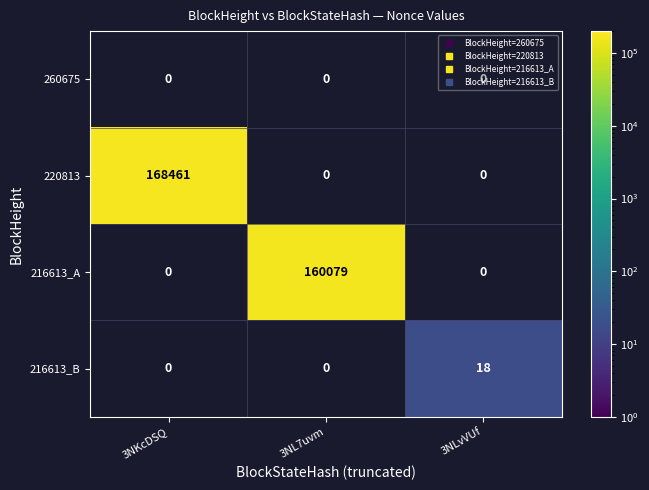

How many values in 220813 are above zero?

1